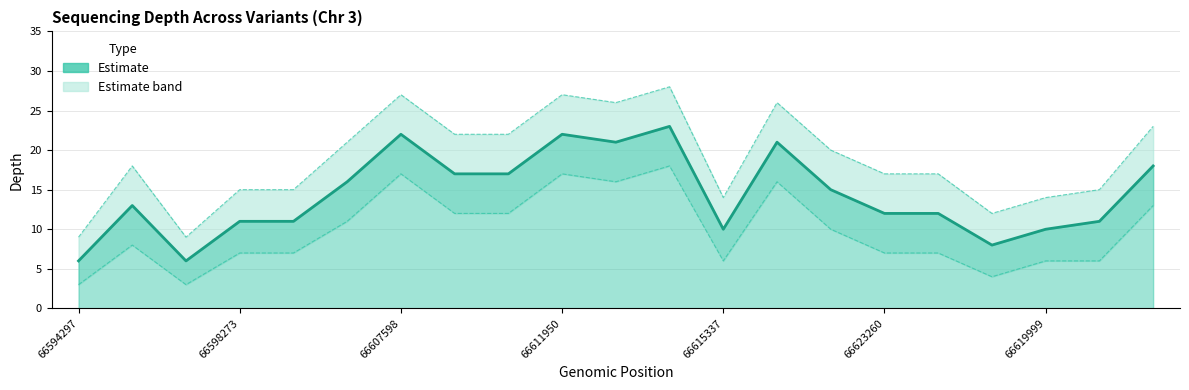

True or false: depth (line) and depth lower cross at least once.

False